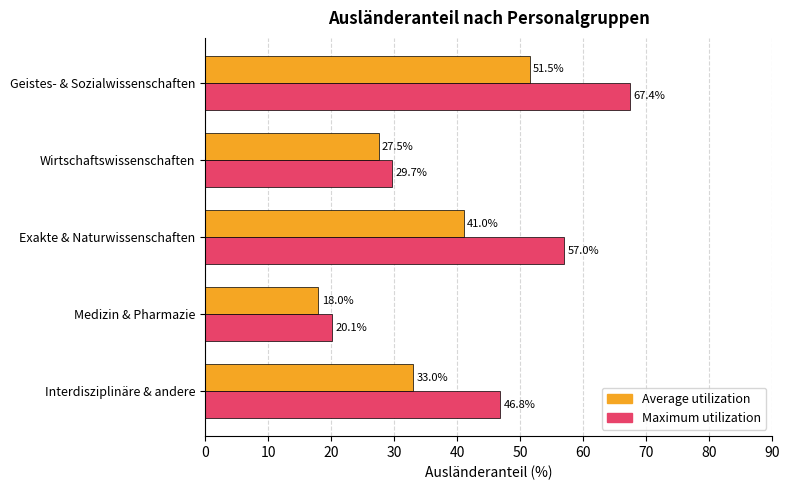

List the labels in order of Maximum utilization value, smallest first.

Medizin & Pharmazie, Wirtschaftswissenschaften, Interdisziplinäre & andere, Exakte & Naturwissenschaften, Geistes- & Sozialwissenschaften